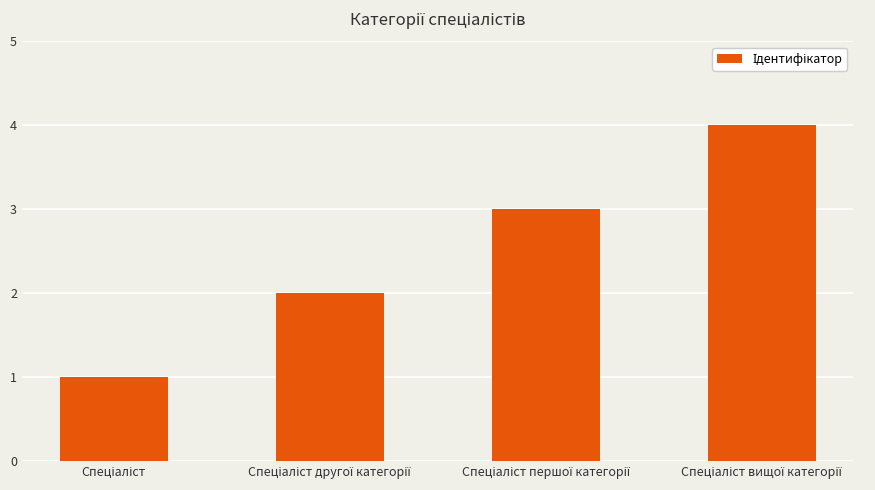

What is the sum of all values?

10